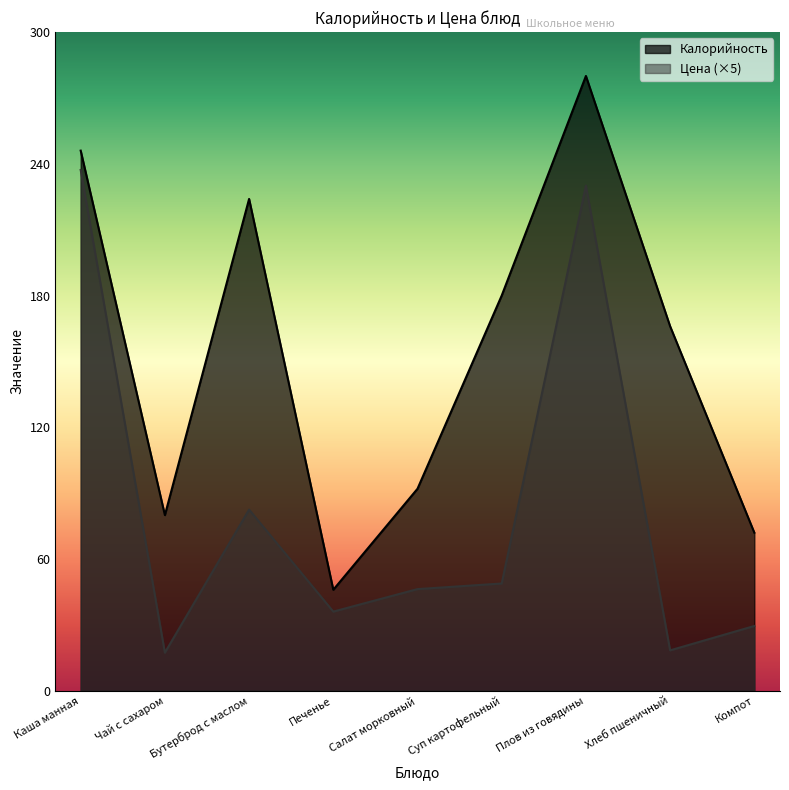

How many categories are shown in the chart?

9